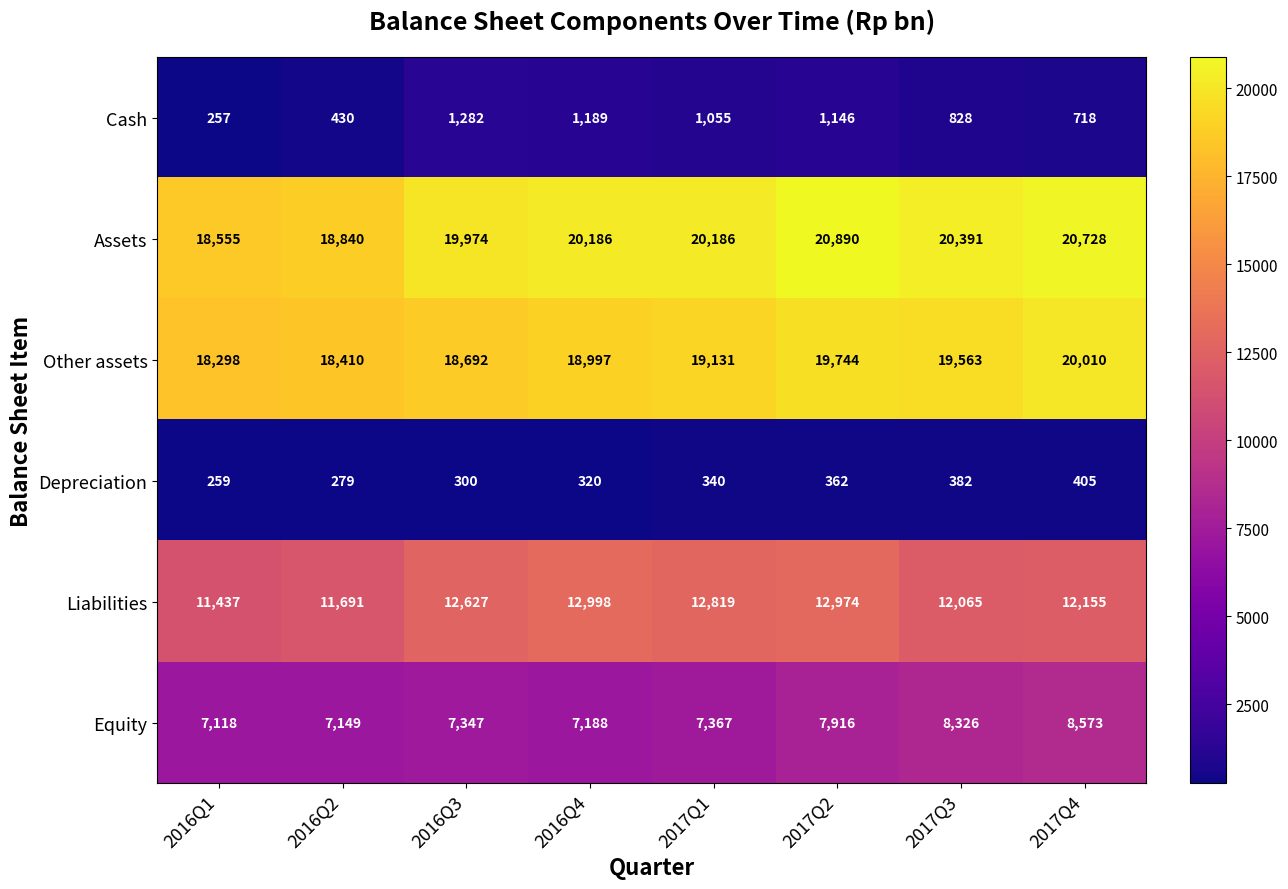

What is the sum of the Assets values at 2017Q2 and 2017Q3?

41281